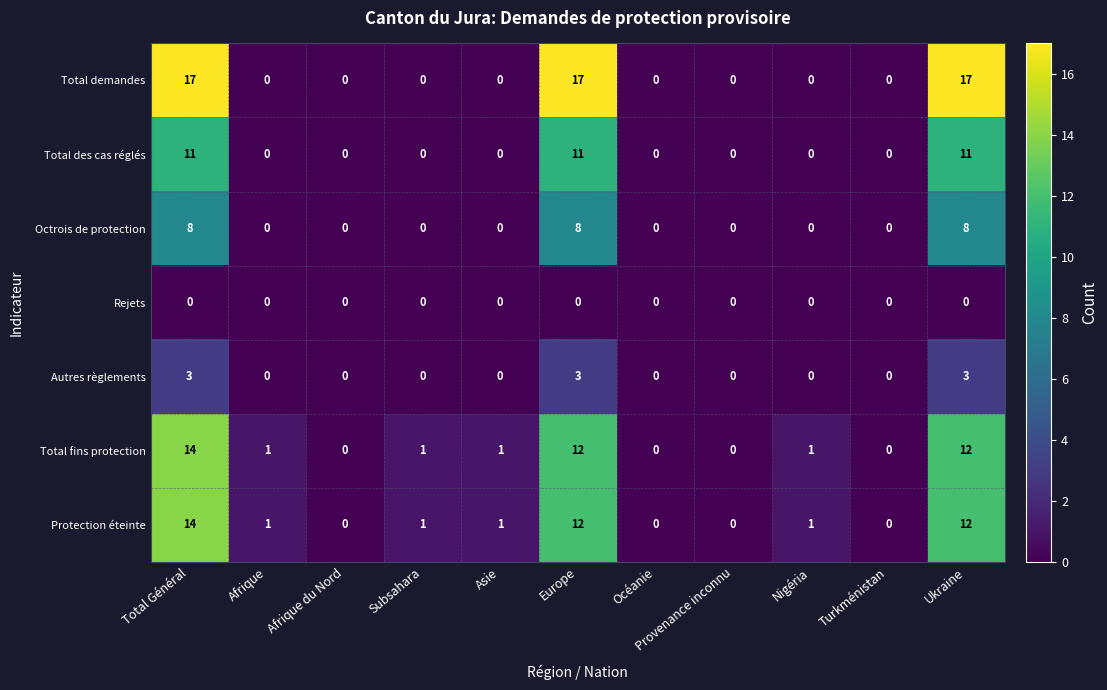

What is the spread (max minus min) of values at Subsahara?

1